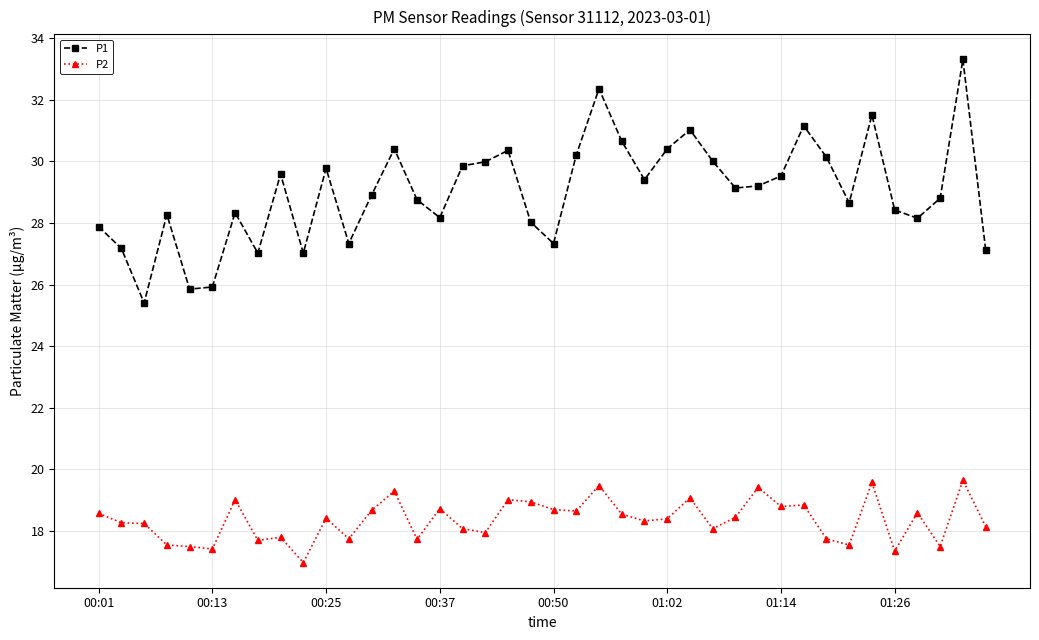

What is the average value of the P2 series?

18.4